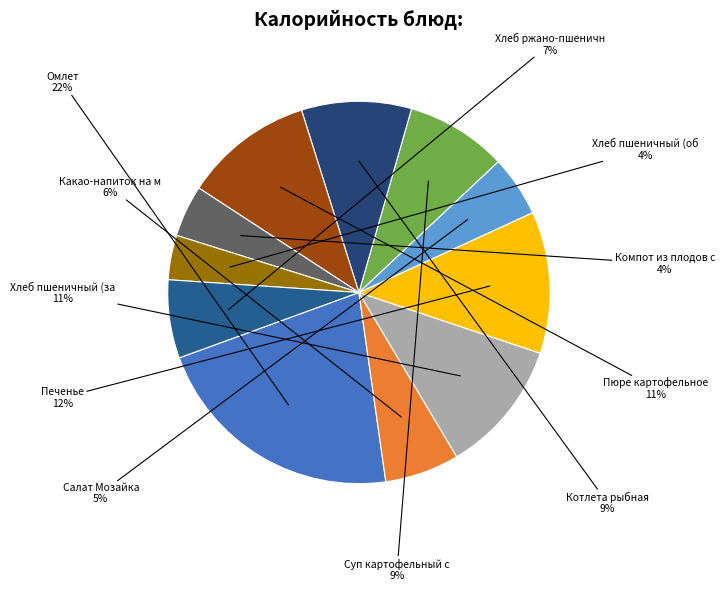

How many segments does this pie chart have?

11